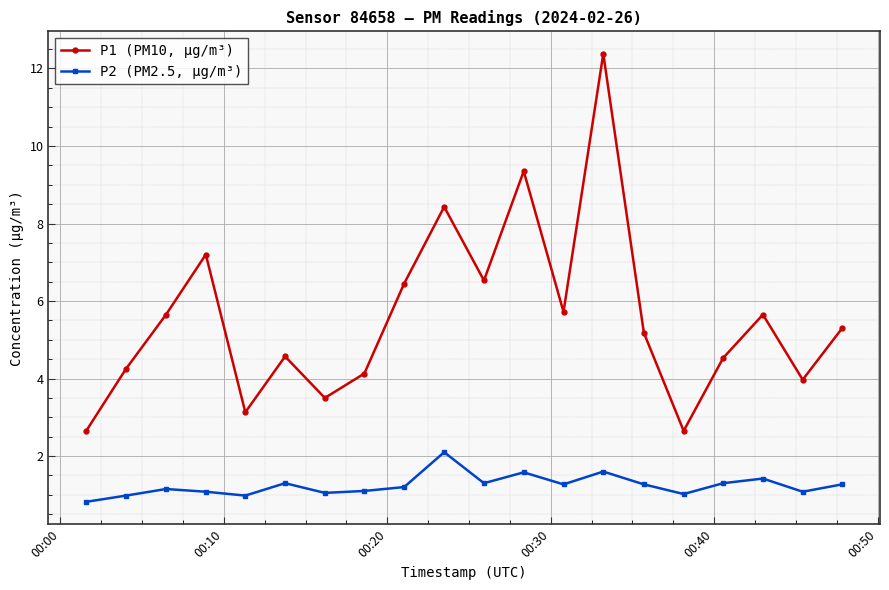

List the series in order of their peak value, lowest first.

P2 (PM2.5, µg/m³), P1 (PM10, µg/m³)